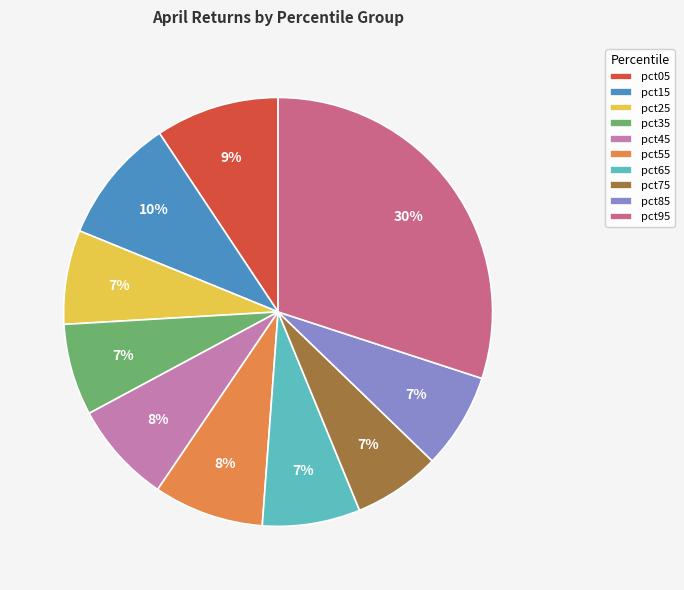

How many segments does this pie chart have?

10